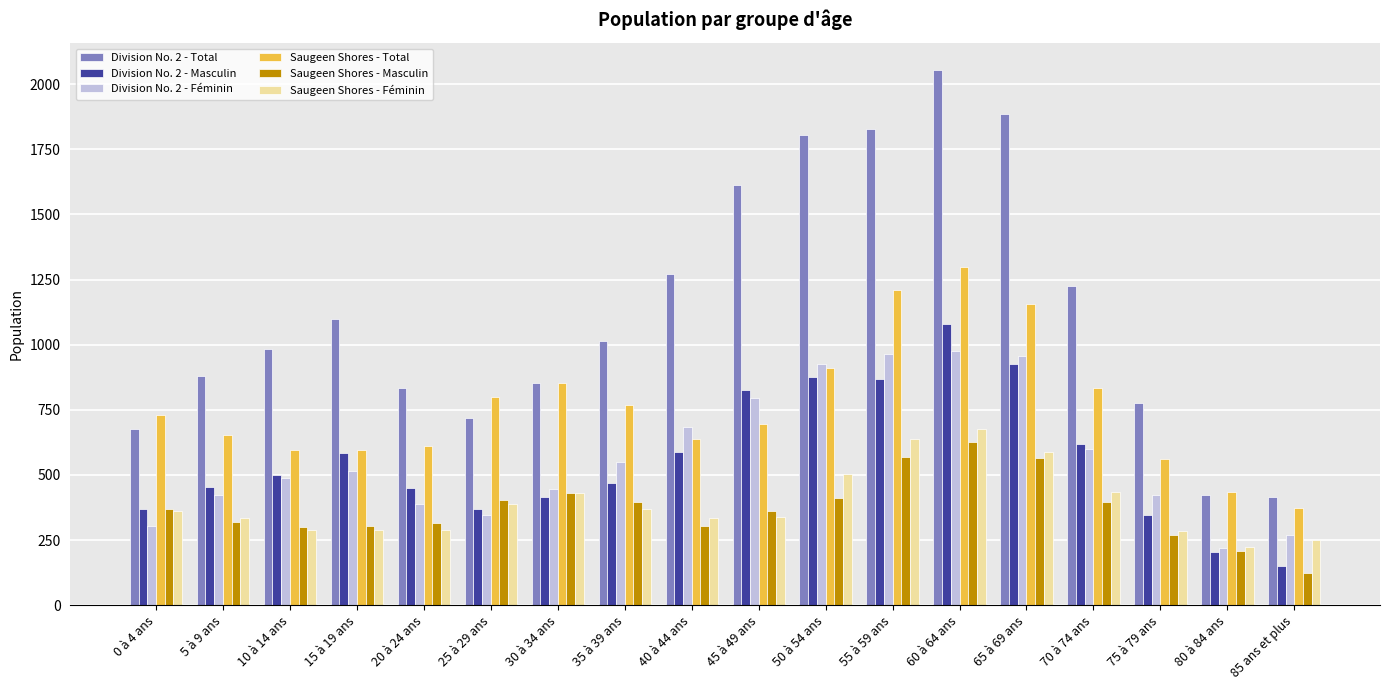

Which series has the largest total across all categories?

Division No. 2 - Total